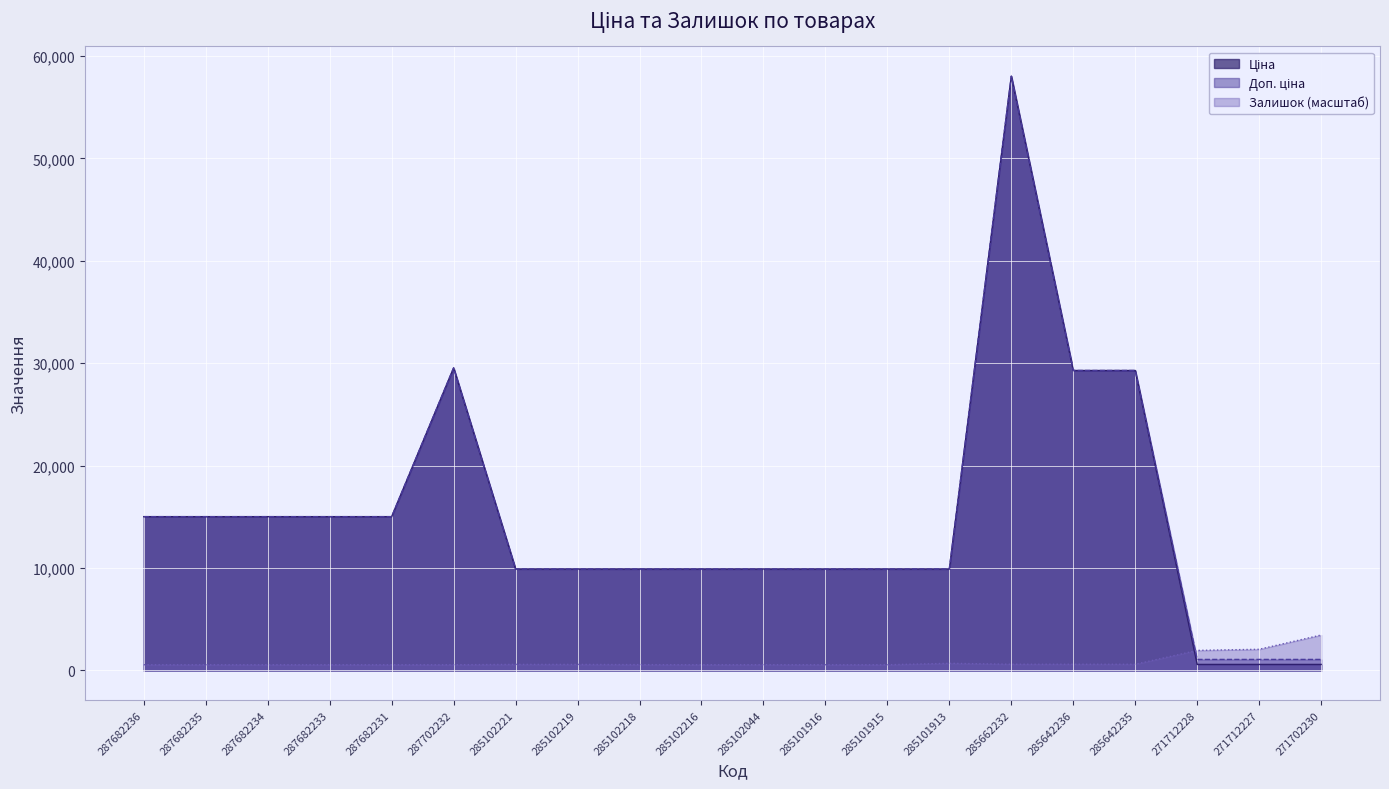

Is it true that Доп. ціна equals 49652.3 at 285642236?

False